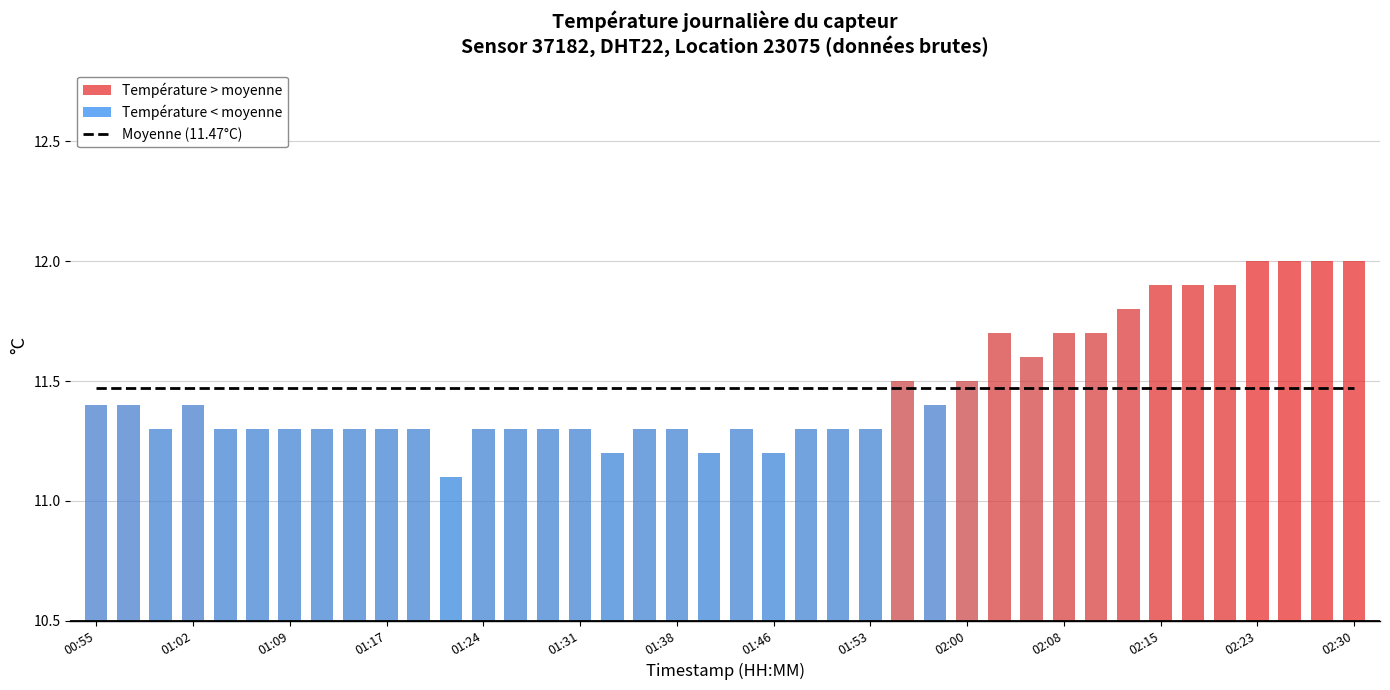

At 01:24, list the series in order from largest to smallest.

Moyenne (série), temperature